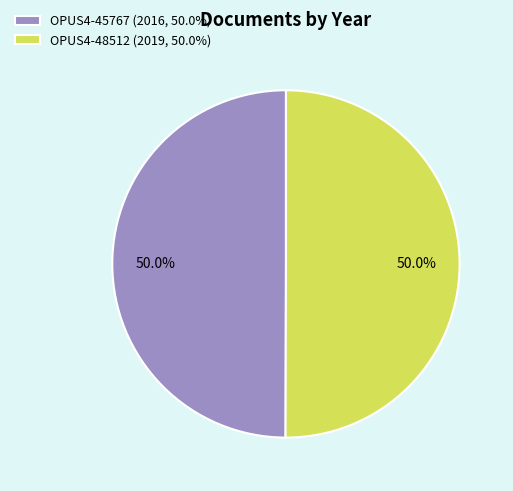

To the nearest percent, what portion does OPUS4-45767 represent?

50%